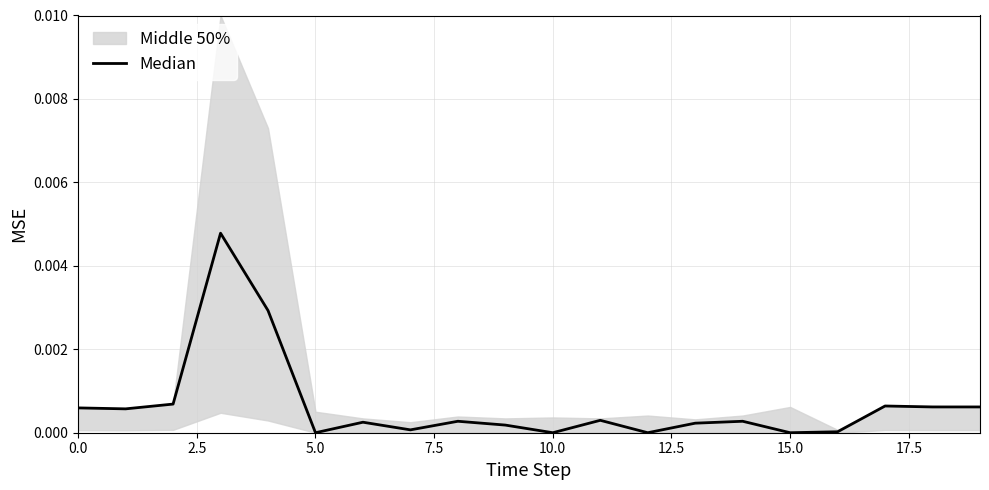

Does the chart have visible grid lines?

Yes